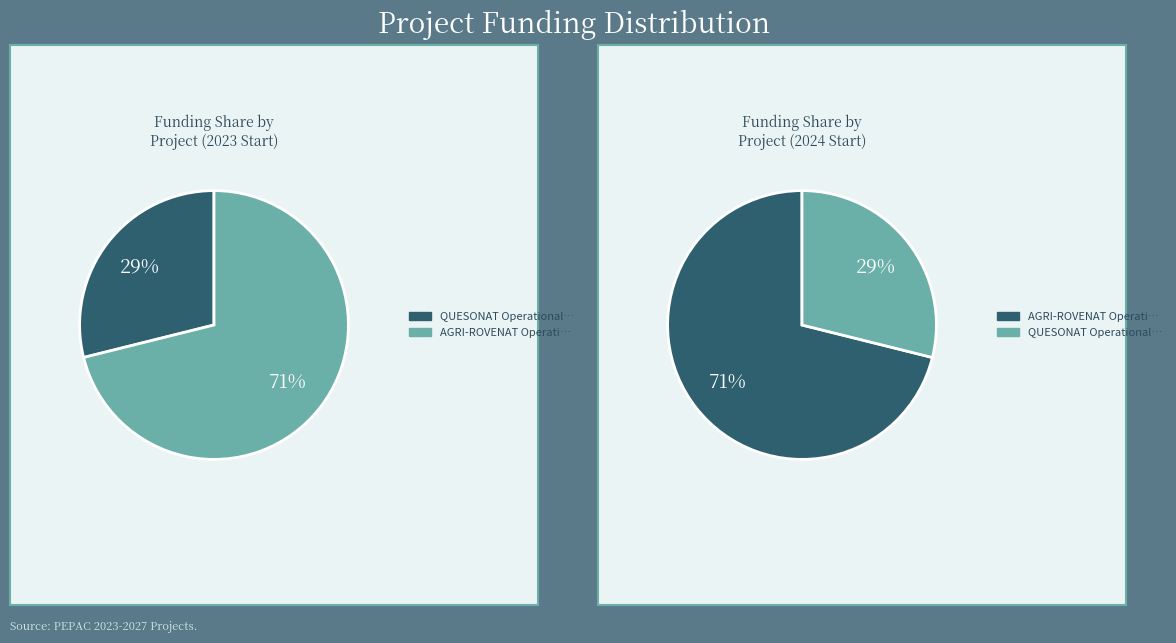

Combined, do QUESONAT Operational Group and AGRI-ROVENAT Operational Group account for over 50%?

Yes